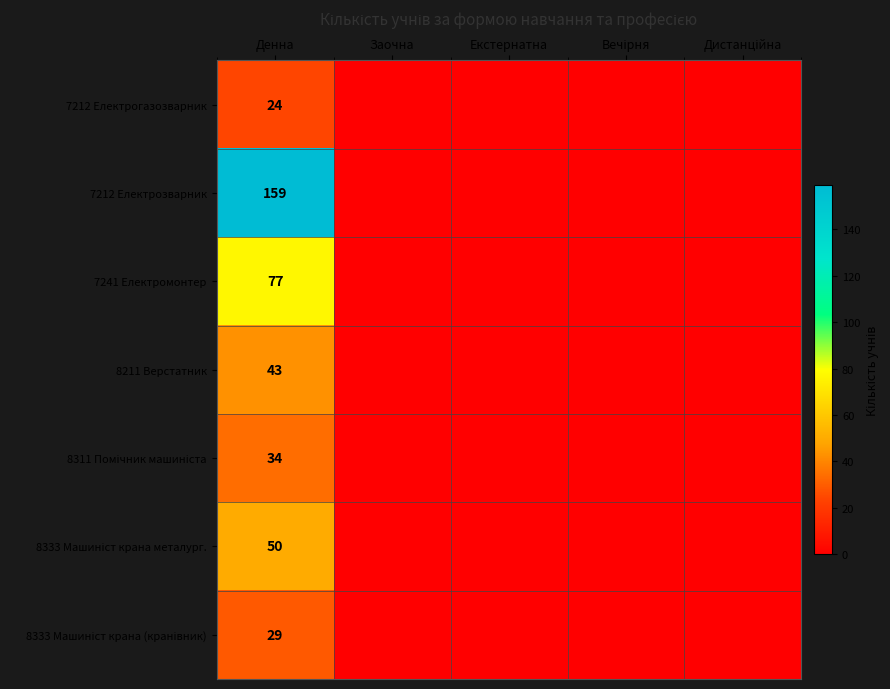

The value of 8333 Машиніст крана (кранівник) at Денна is 7. True or false?

False